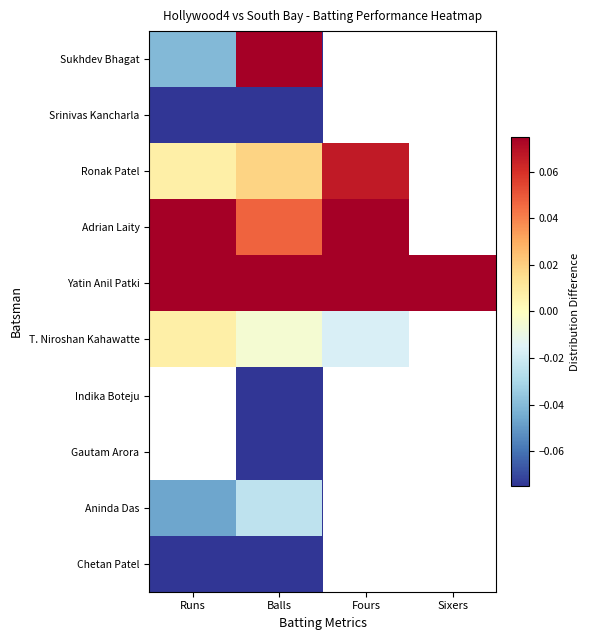

What is the smallest value displayed?

-0.1